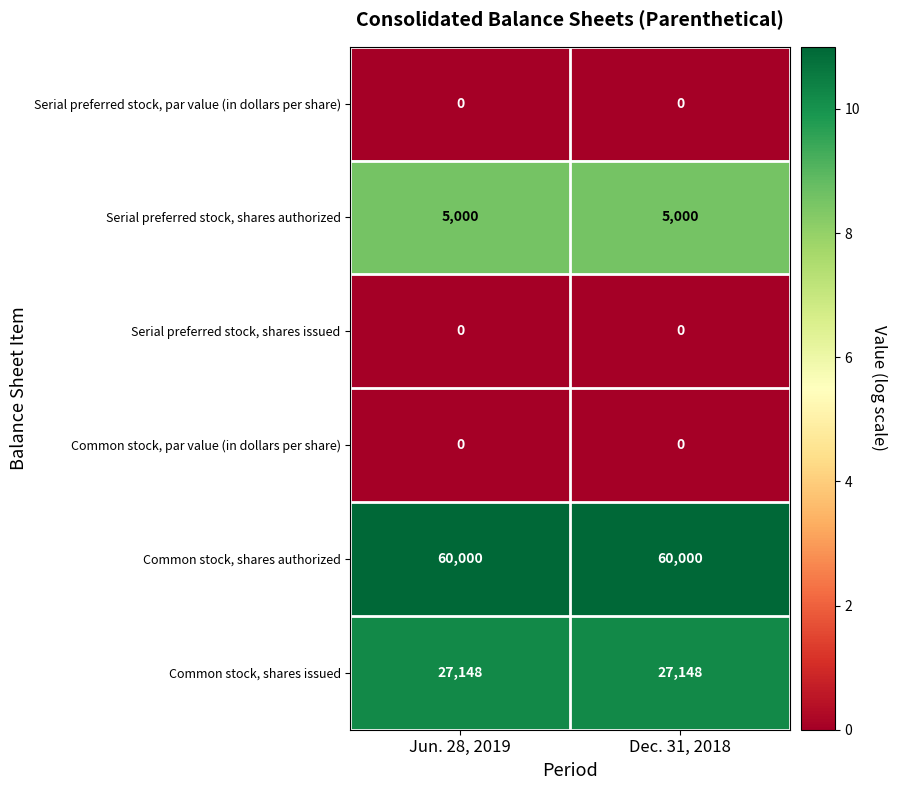

Which series has the largest total across all categories?

Common stock, shares authorized